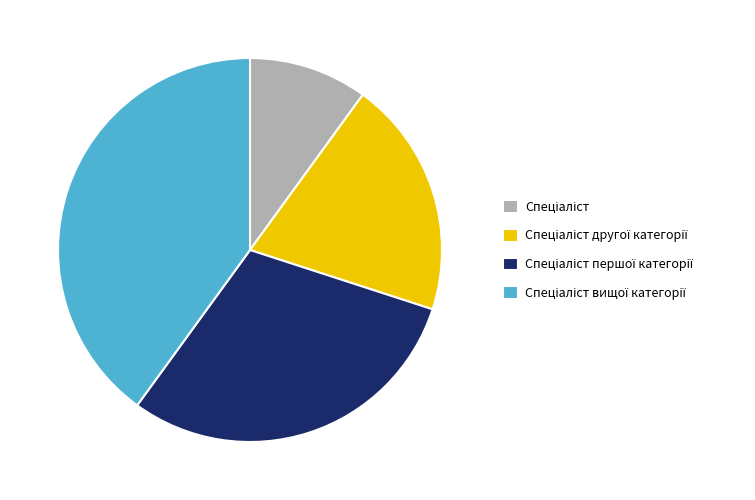

How many slices are in this pie chart?

4